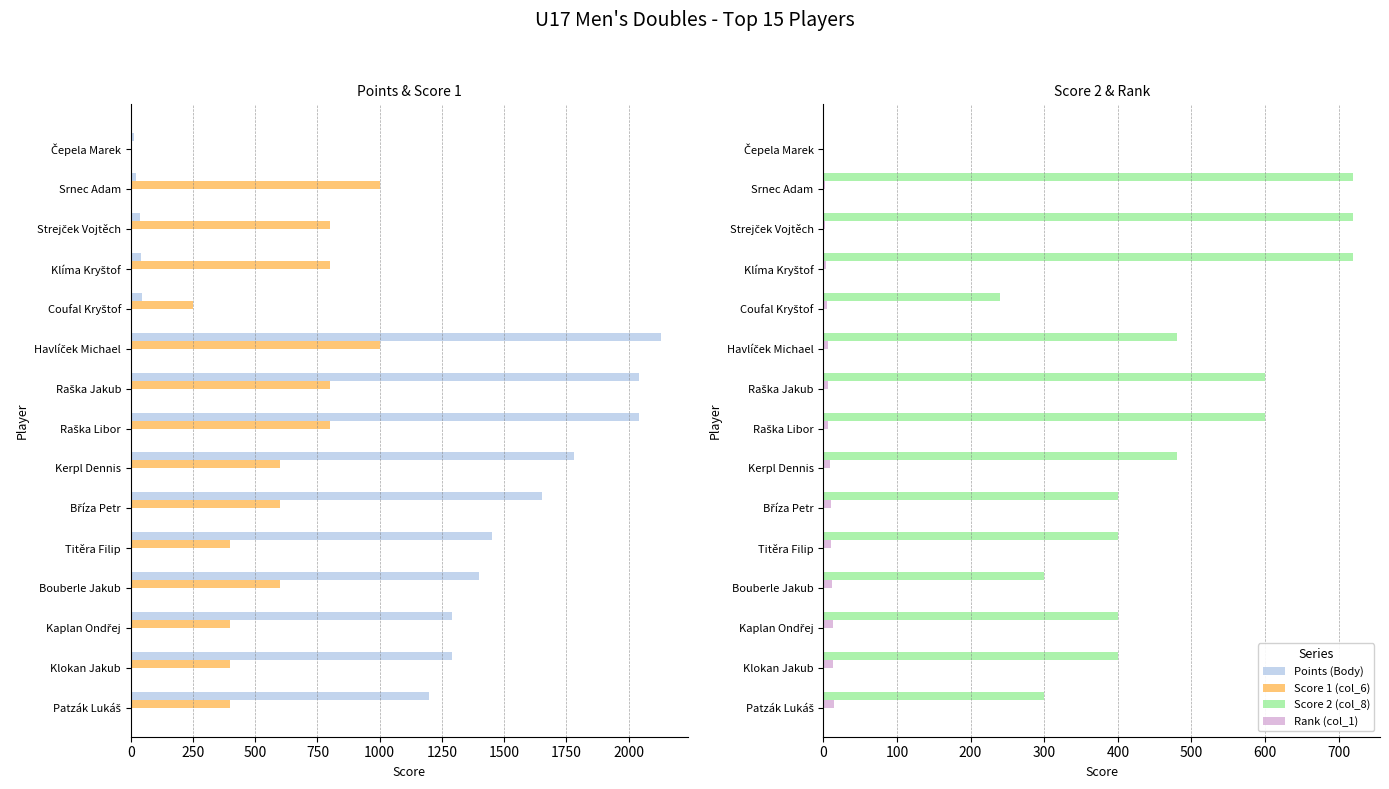

The value of Score 2 (col_8) at Kerpl Dennis is 480. True or false?

True